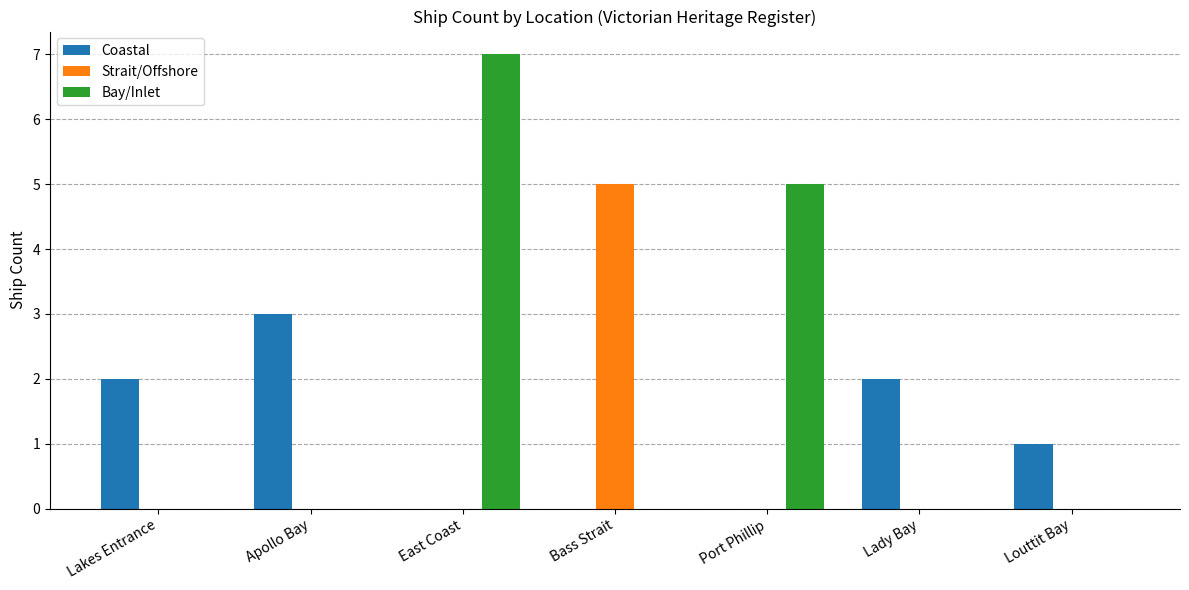

Which series changed the most between Bass Strait and Lady Bay?

Strait/Offshore